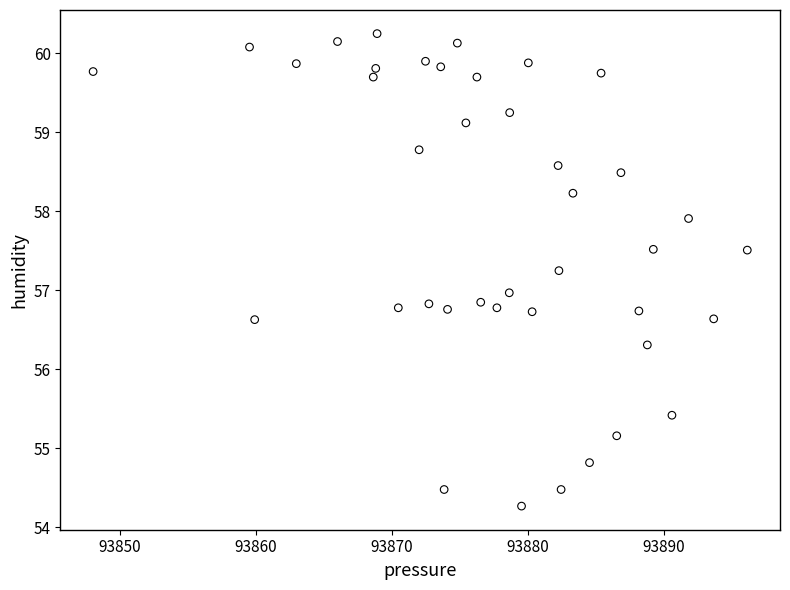

What is the range of Y values (max minus min)?

6.0